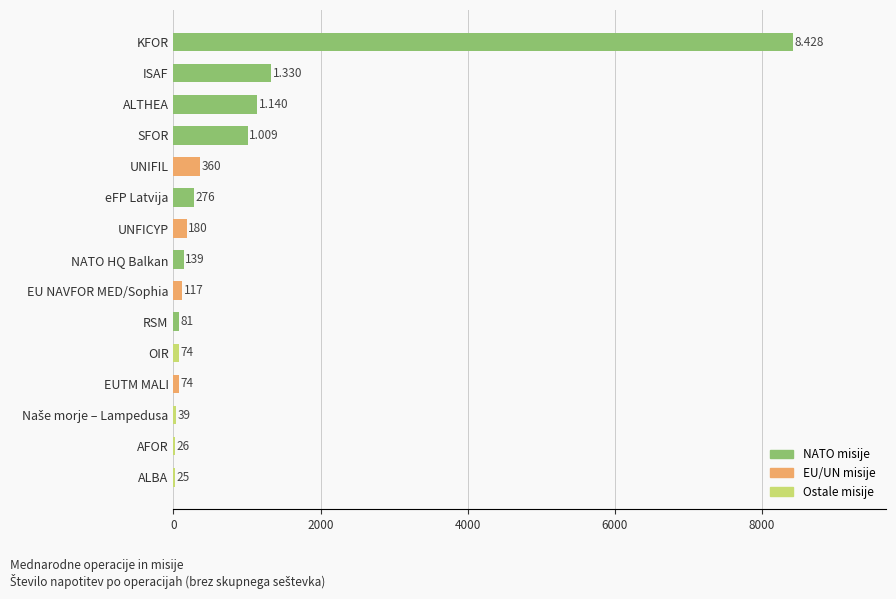

Are the bars grouped side by side (vs. stacked)?

No